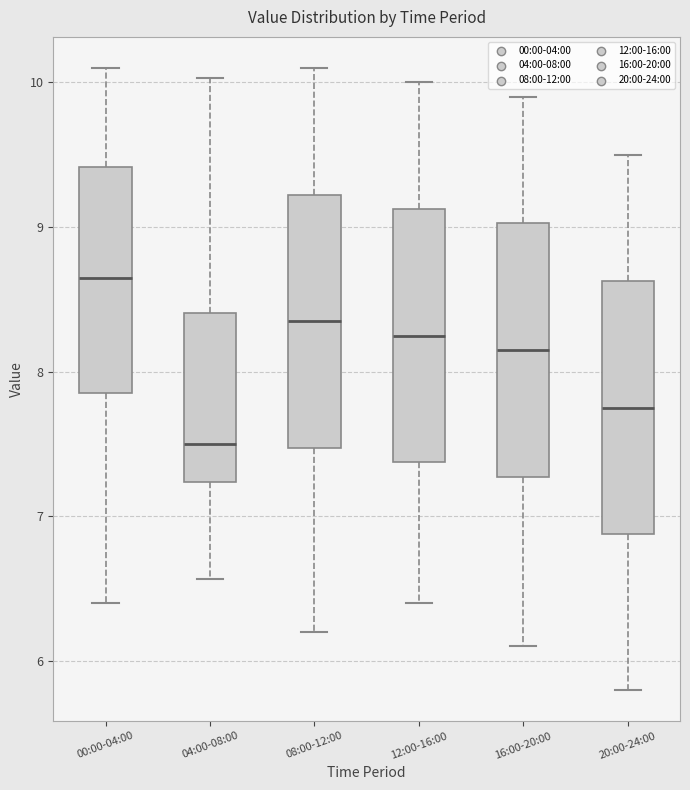

Which box has the highest median line?

00:00-04:00